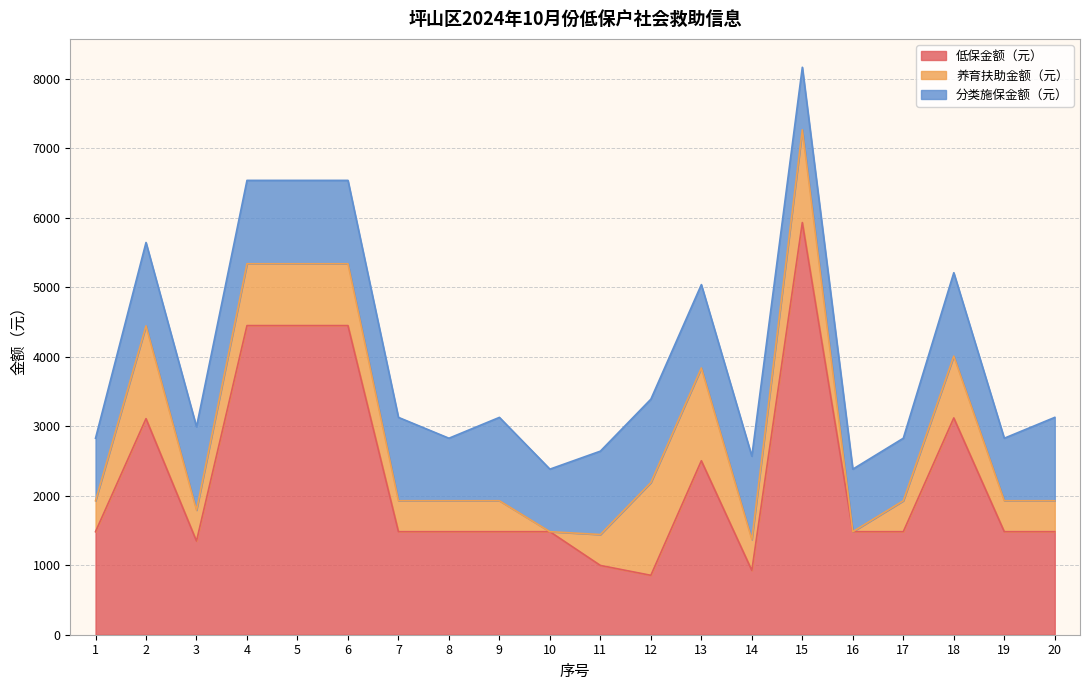

Which category has the lowest value in the 养育扶助金额（元） series?

10